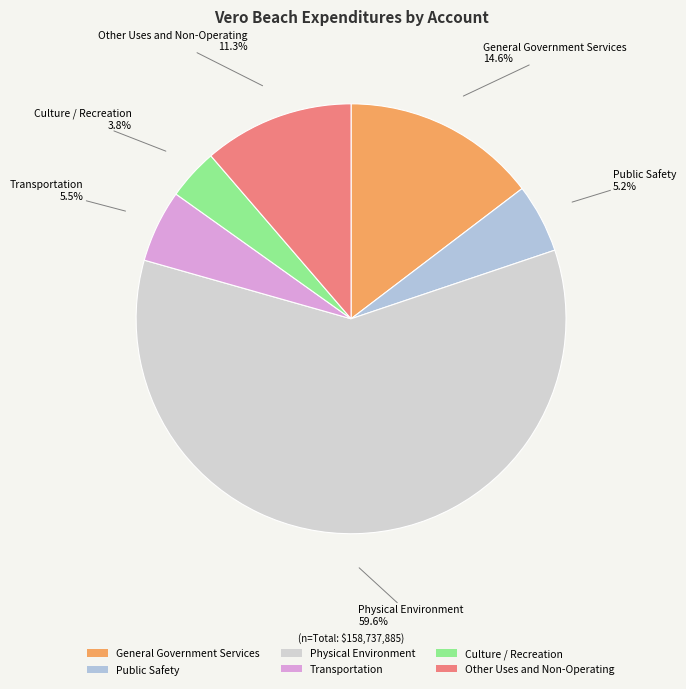

To the nearest percent, what portion does Other Uses and Non-Operating represent?

11%